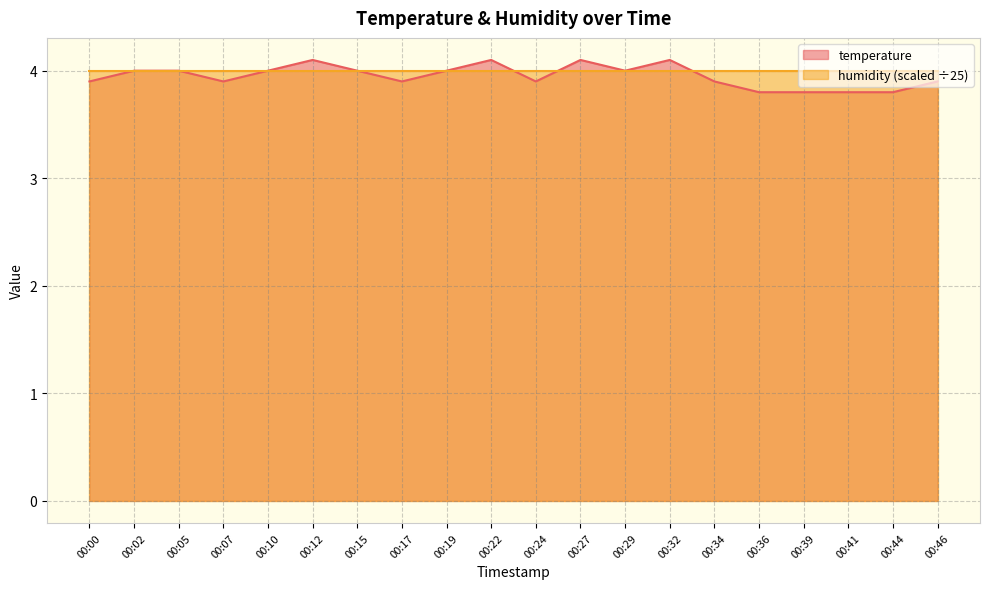

At which category does the chart reach its minimum across all series?

00:36